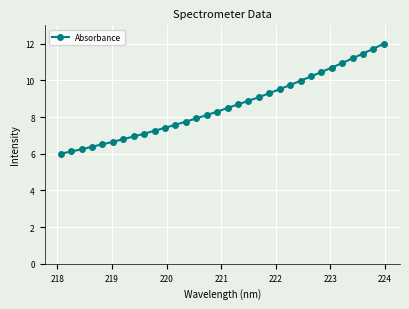

What is the value of the 12th point from the left?

7.6